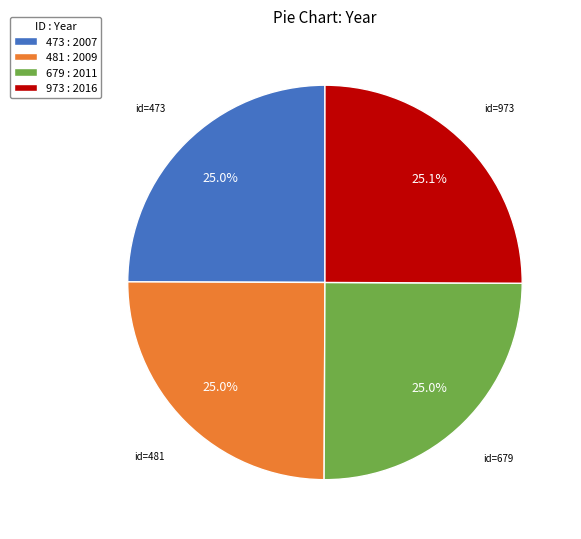

What is the ratio of the value at 473 : 2007 to the value at 679 : 2011?

1.0